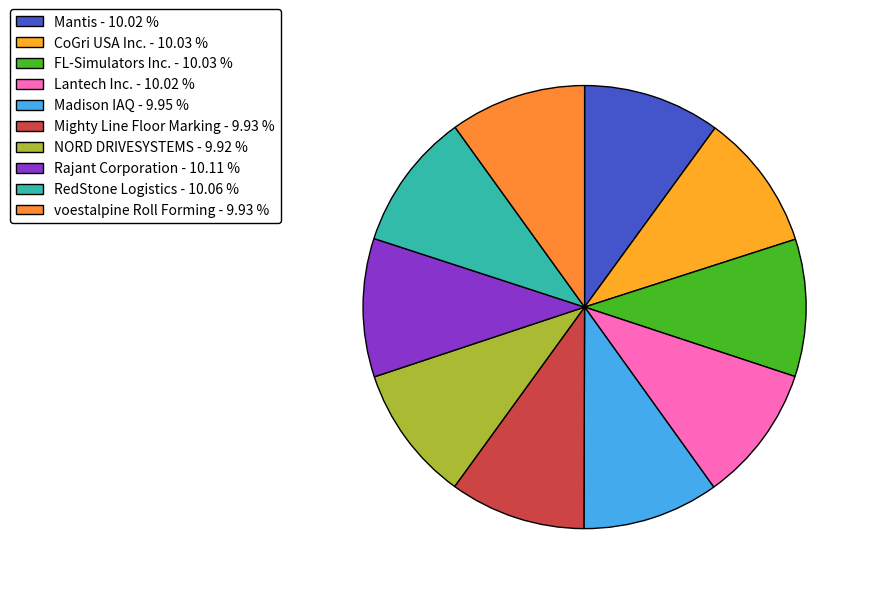

Count the number of slices in the pie.

10